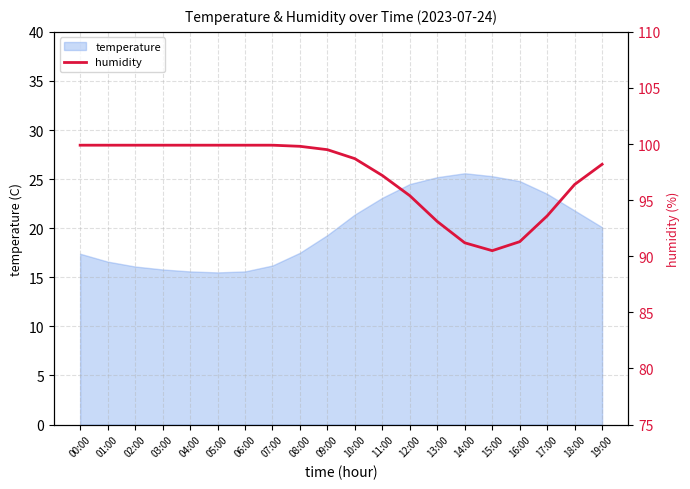

Is it true that temperature equals 34.7 at 13:00?

False